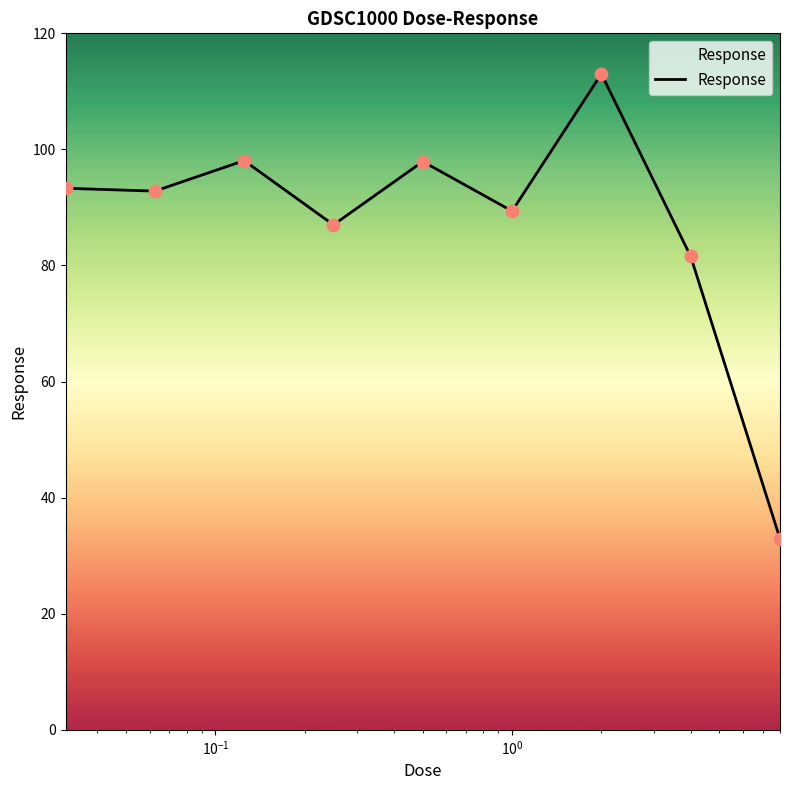

What is the smallest value displayed?

32.9